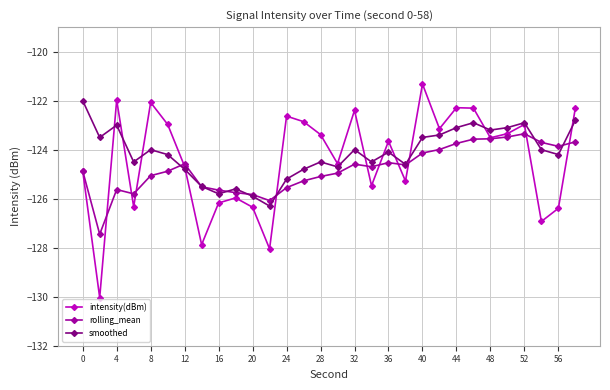

Which series has the largest range (max minus min)?

intensity(dBm)